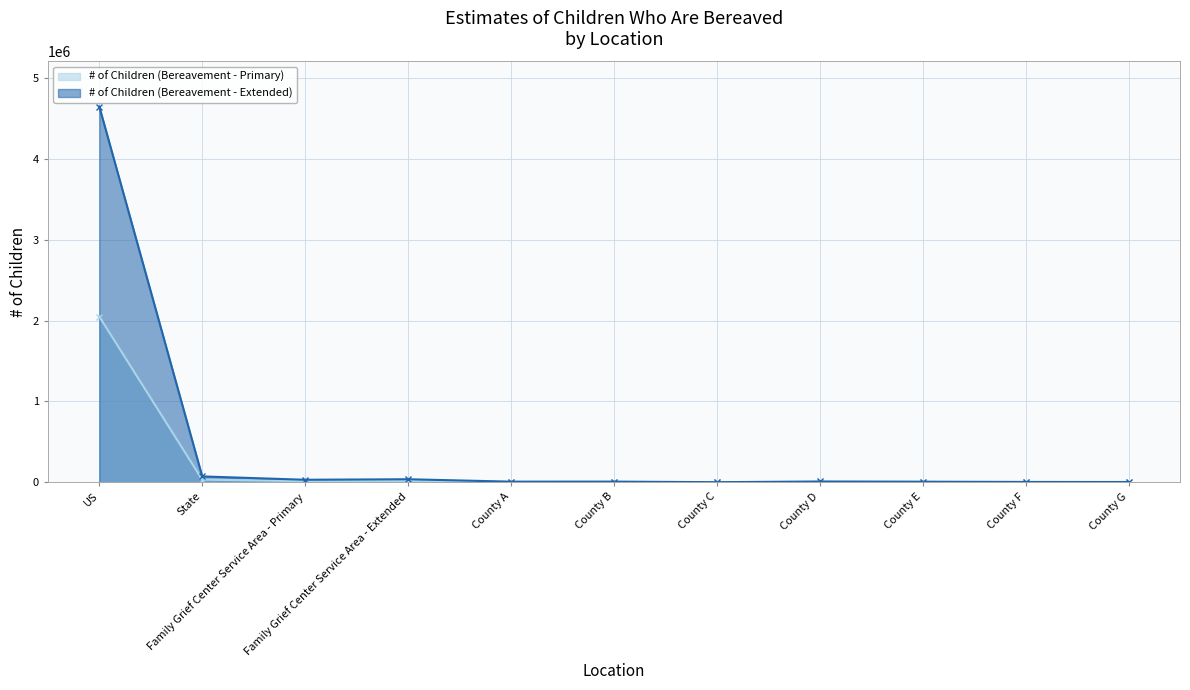

Between Family Grief Center Service Area - Primary and County C, which series saw the biggest shift?

# of Children (Bereavement - Extended)